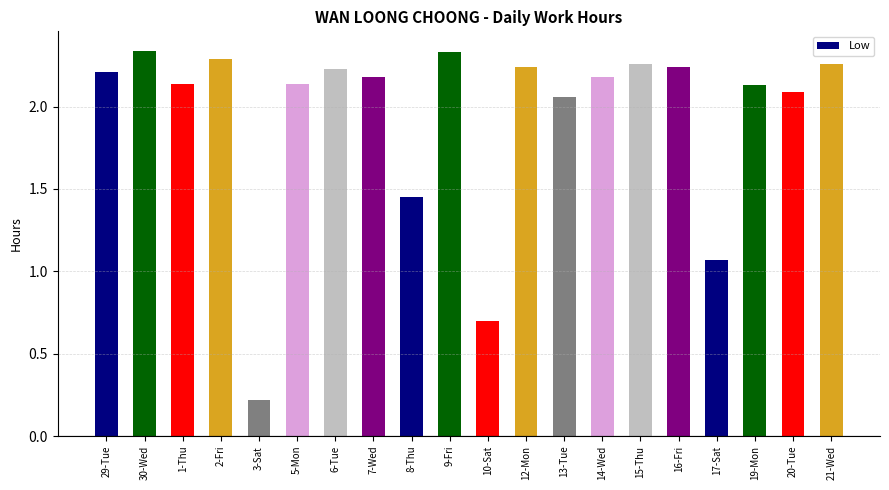

At which category does the chart reach its minimum across all series?

3-Sat